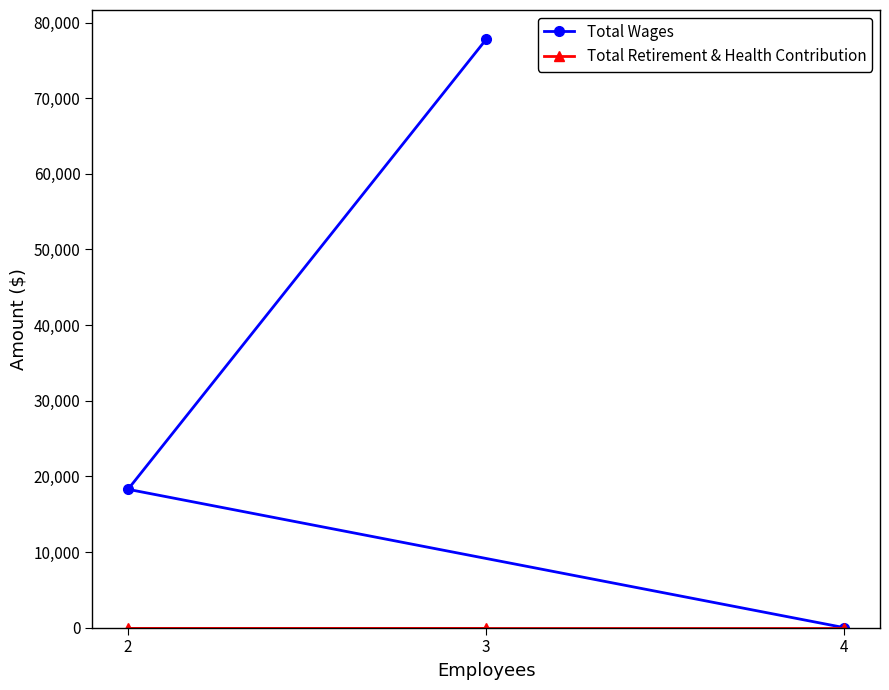

What is the difference between the Total Wages values at 4 and 2?

18290